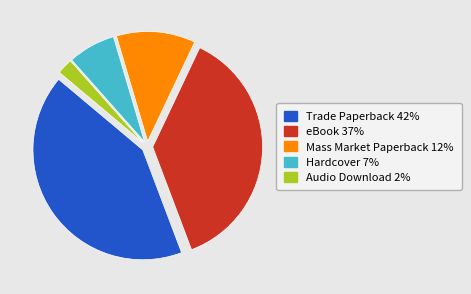

Does Trade Paperback represent more than half of the total?

No